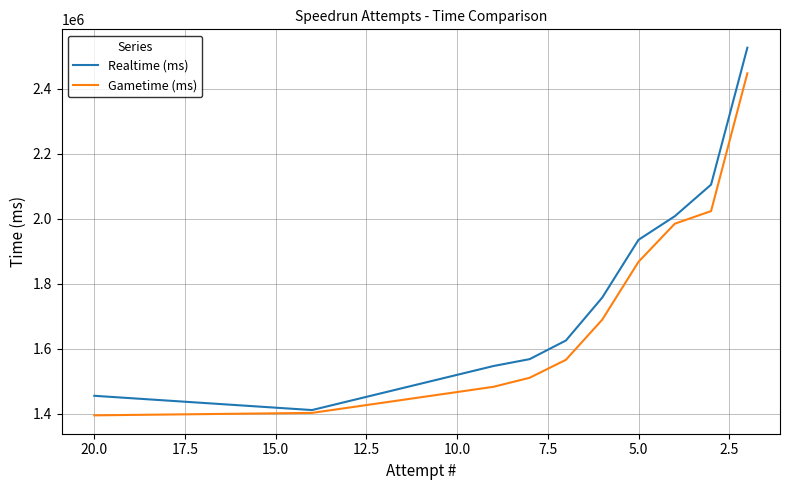

What is the sum of all Gametime (ms) values?

17369595